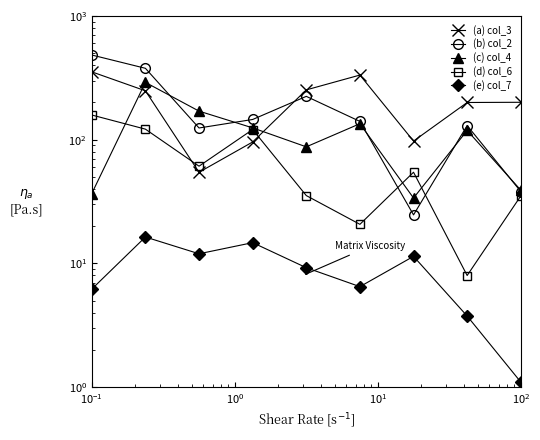

True or false: (e) col_7 and (d) col_6 intersect in this chart.

False